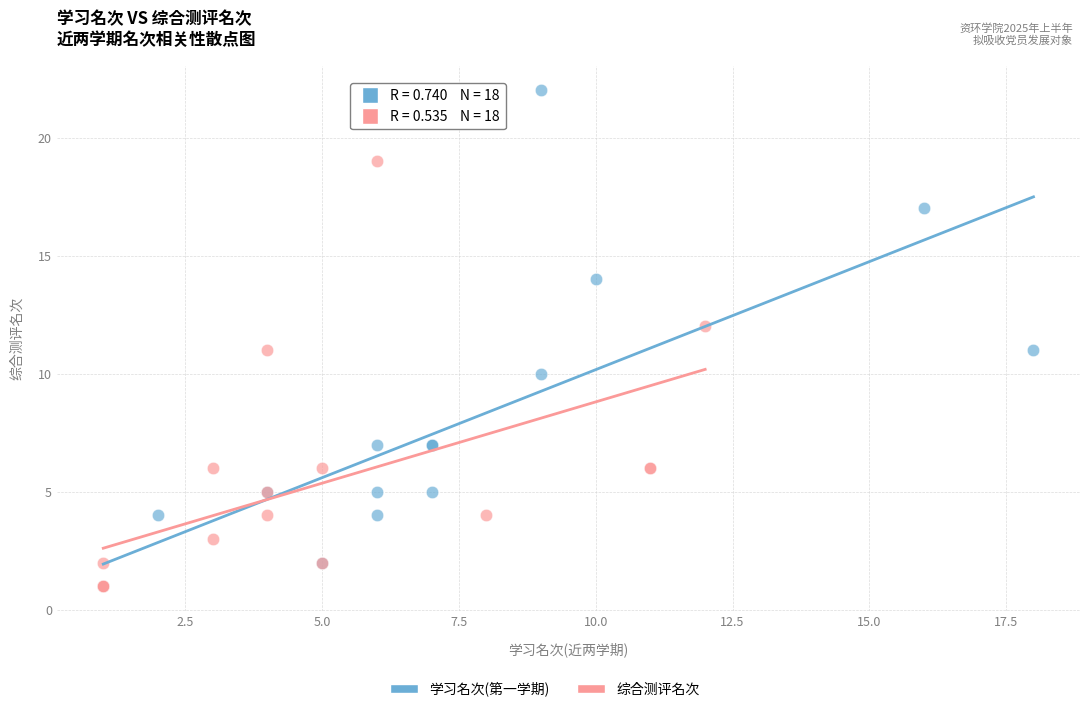

Which series has the largest Y range (max minus min)?

学习名次(第一学期)